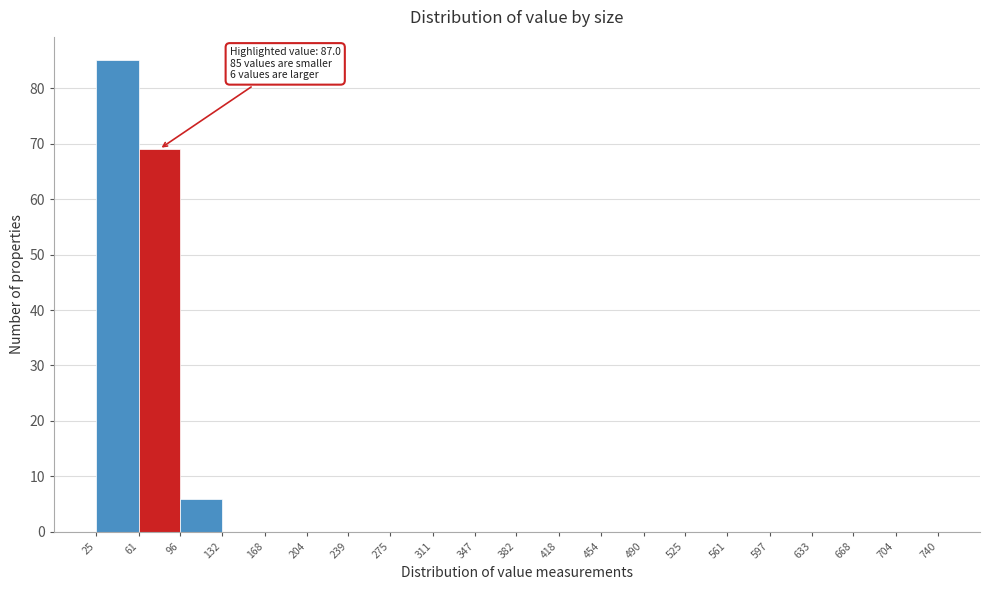

Which range on the x-axis has the tallest bar?

25 to 61